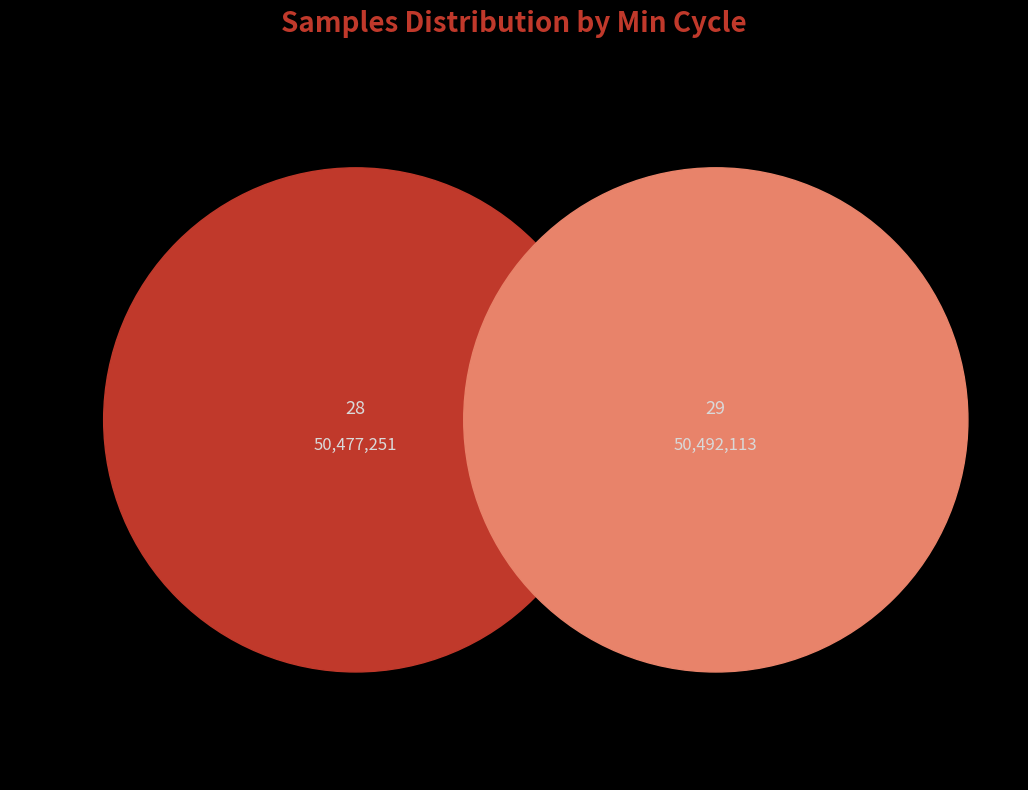

Count the number of slices in the pie.

2